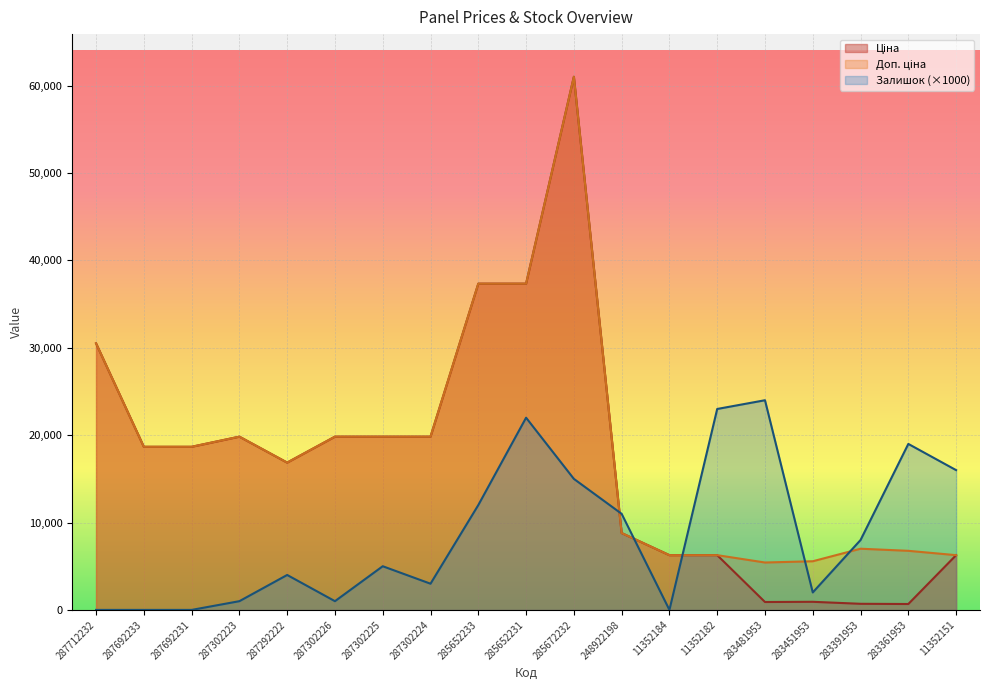

What is the difference between the Доп. ціна values at 11352151 and 287692231?

12404.8